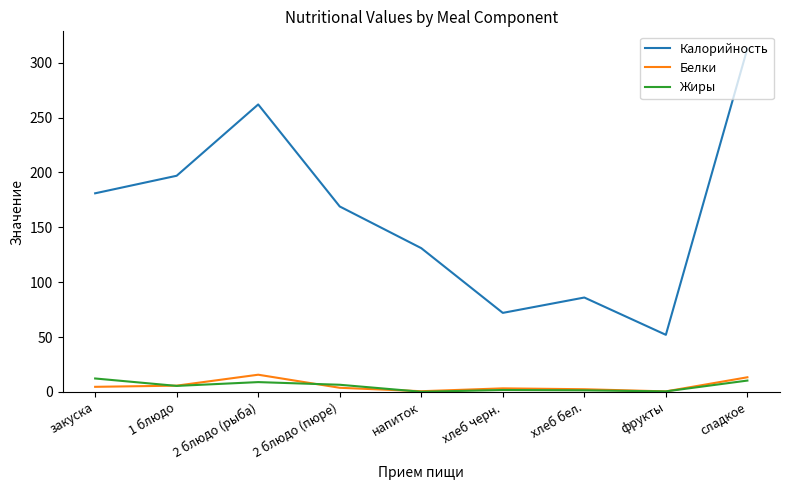

Which series has the largest range (max minus min)?

Калорийность